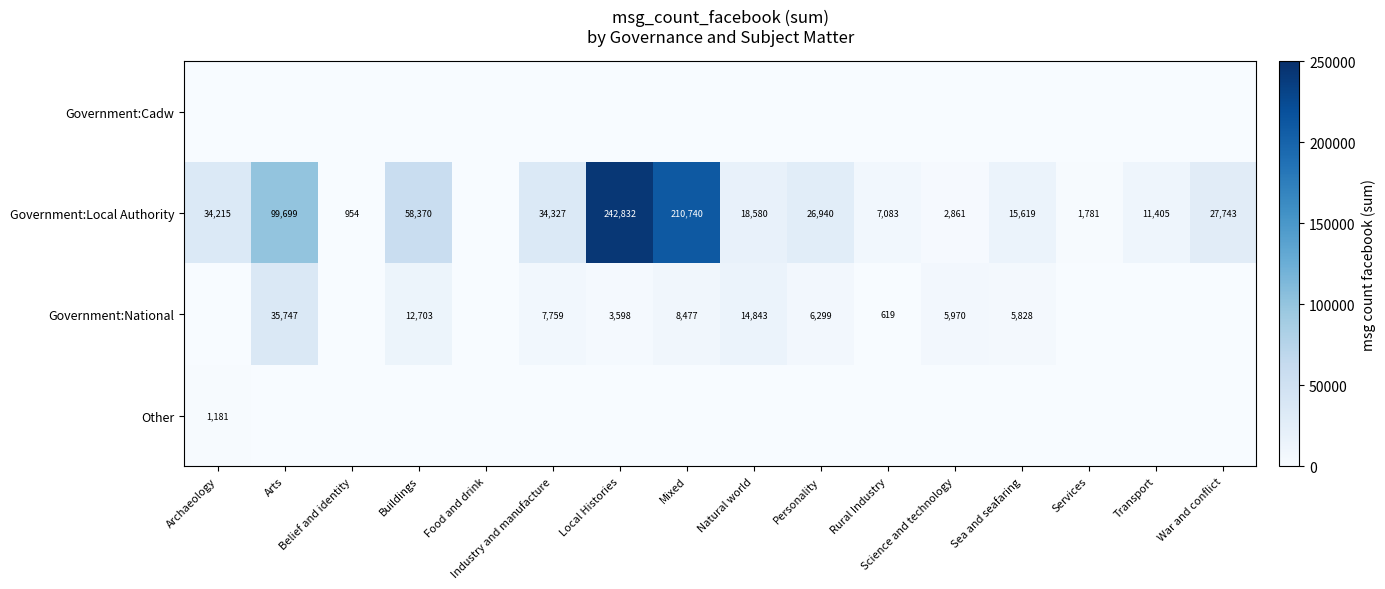

How many values in the Government:Local Authority series are below 26940?

8